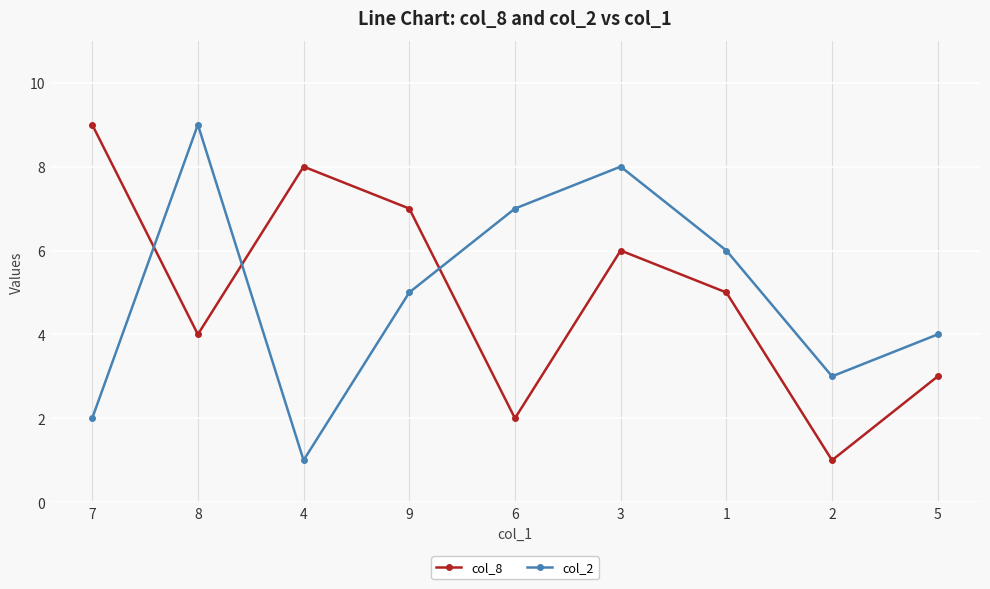

How many categories are shown in the chart?

9